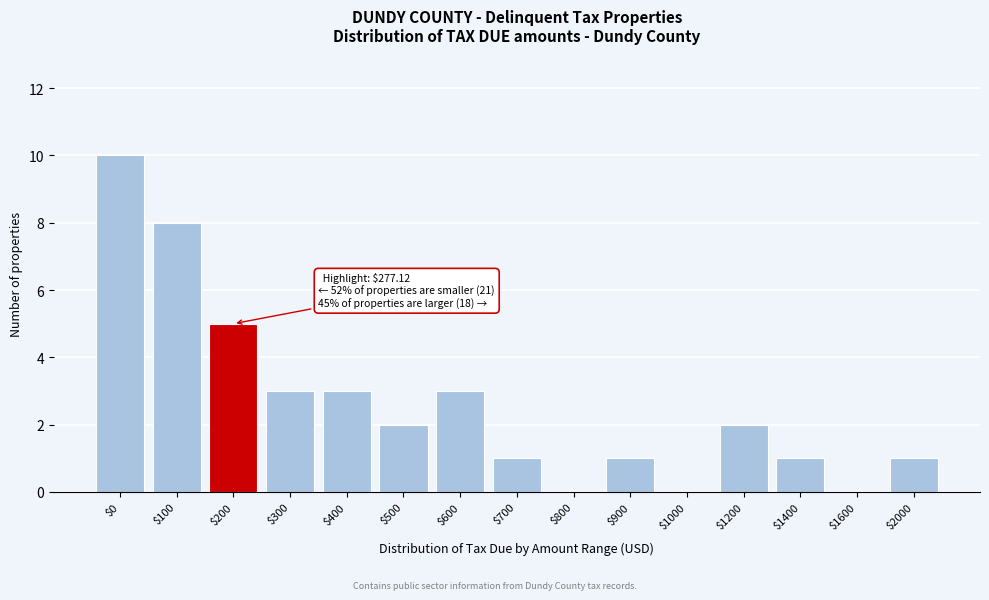

At which category does the chart reach its peak across all series?

$0